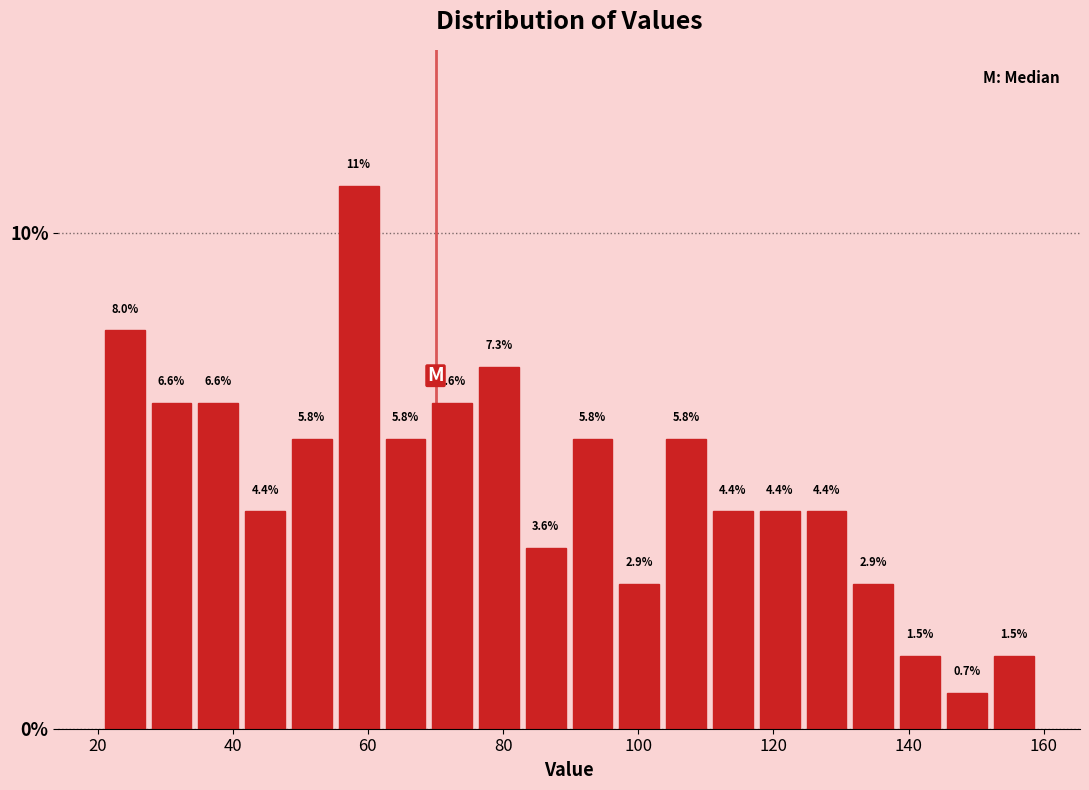

Around what value on the x-axis is the tallest bar? Give the approximate position of its centre, as read against the axis.

58